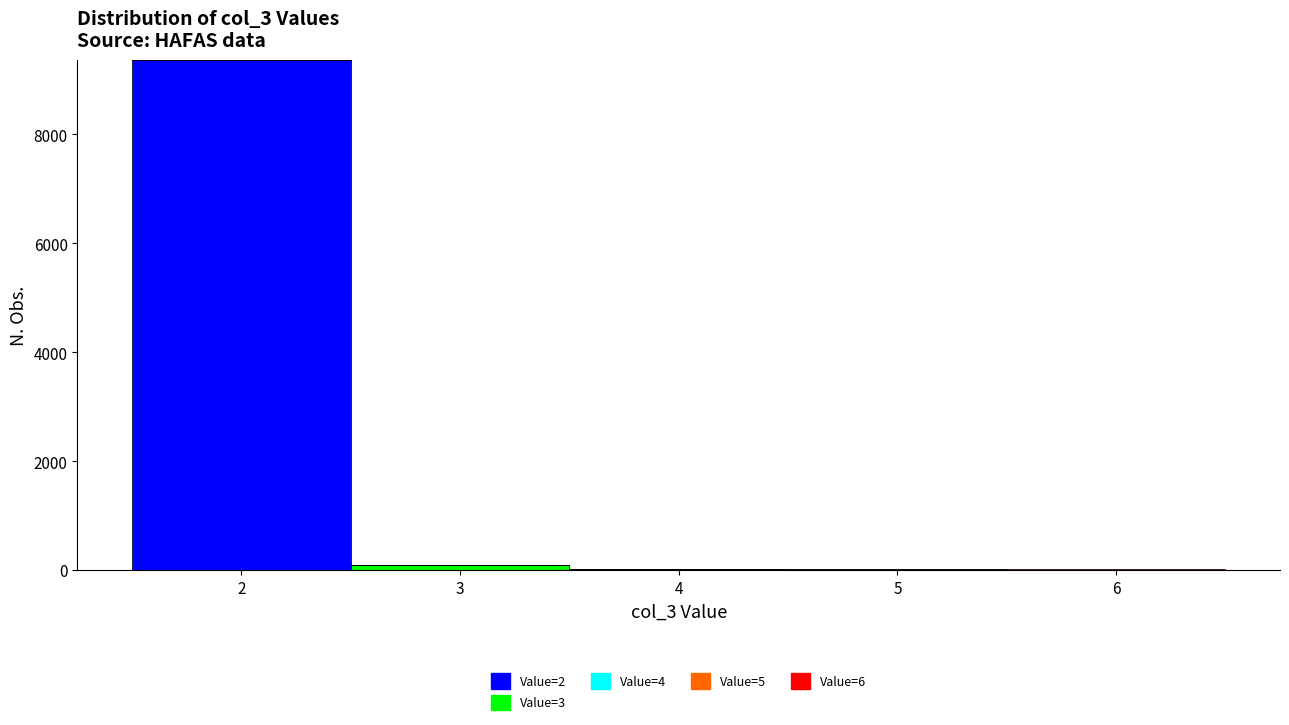

What is the total height of the stacked bar covering 1.5 to 2.5 on the x-axis? The values are not printed on the chart, so give them approximately, as read against the axis.

9400